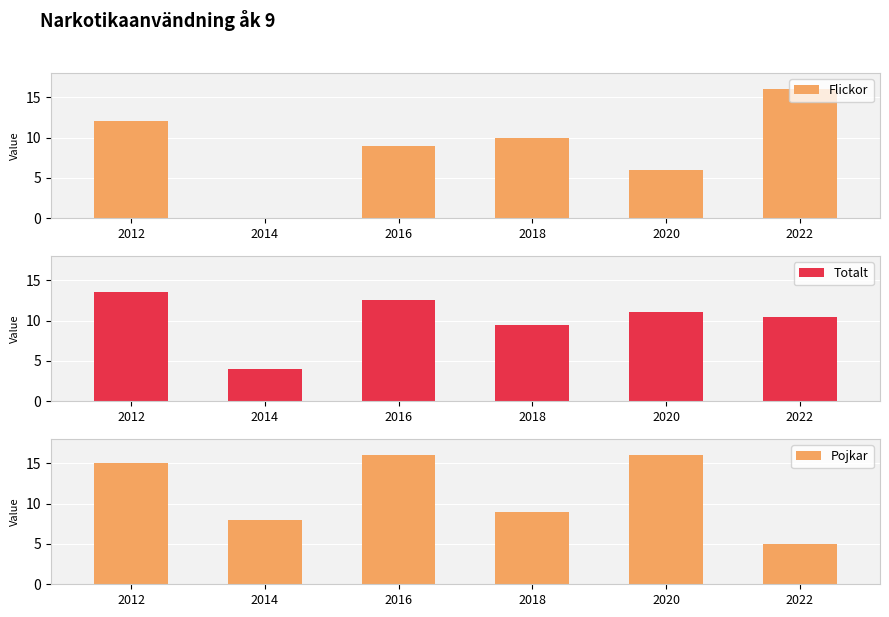

Which series has the largest total across all categories?

Pojkar